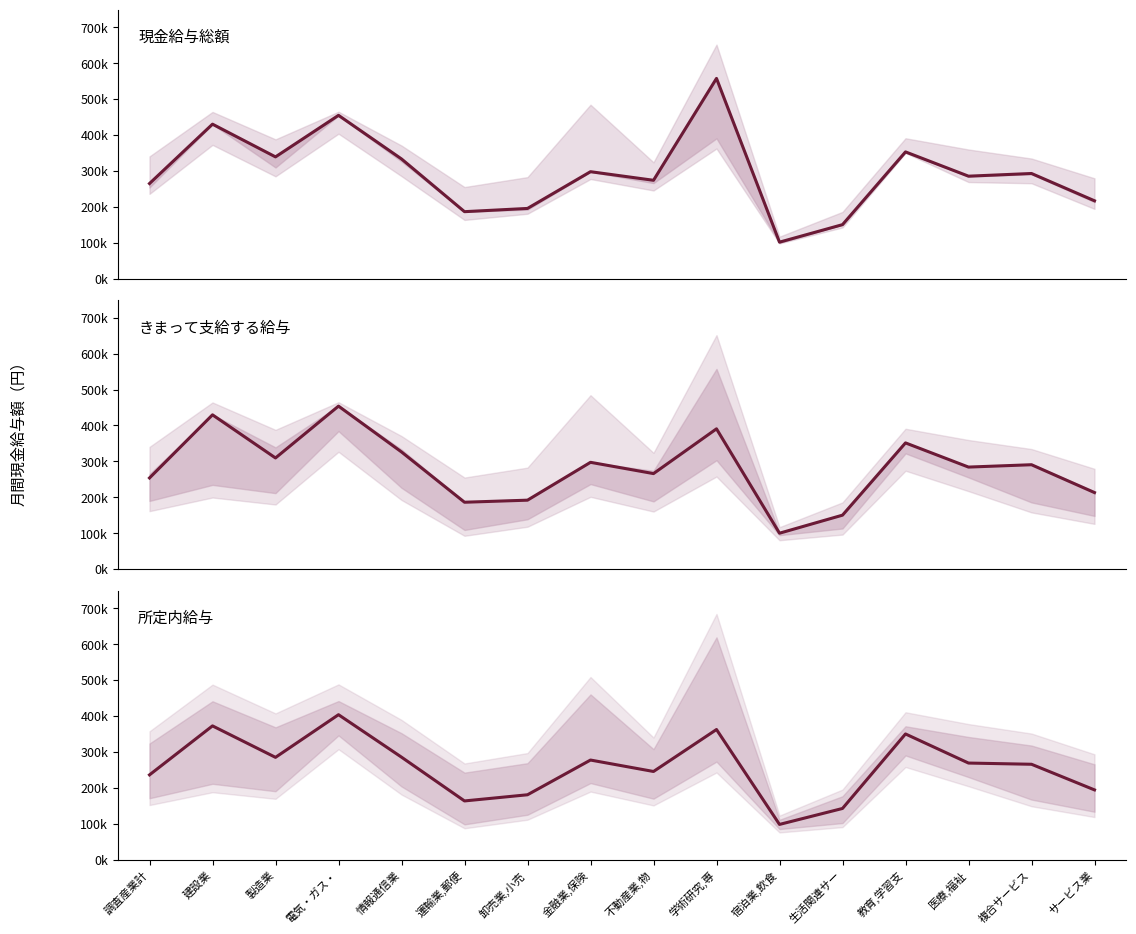

What is the approximate value of 所定内給与 at 宿泊業,飲食, to the nearest 100?

97900